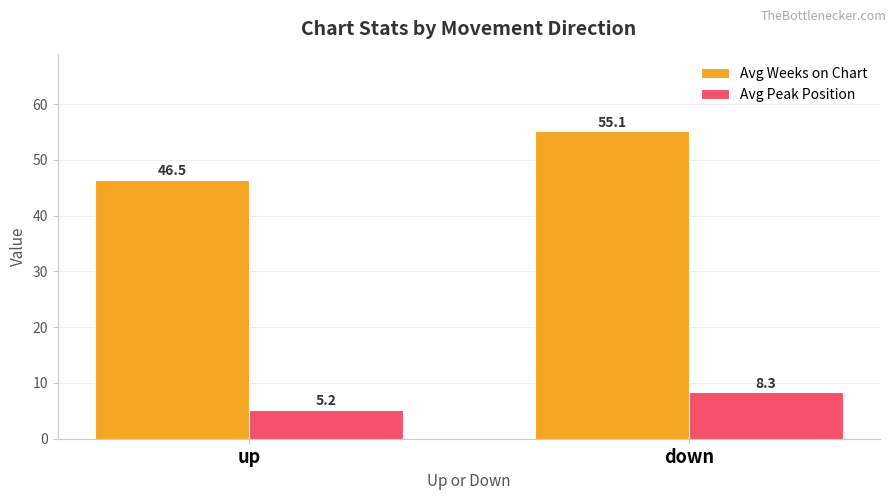

What are all the series names shown in the legend?

Avg Weeks on Chart, Avg Peak Position